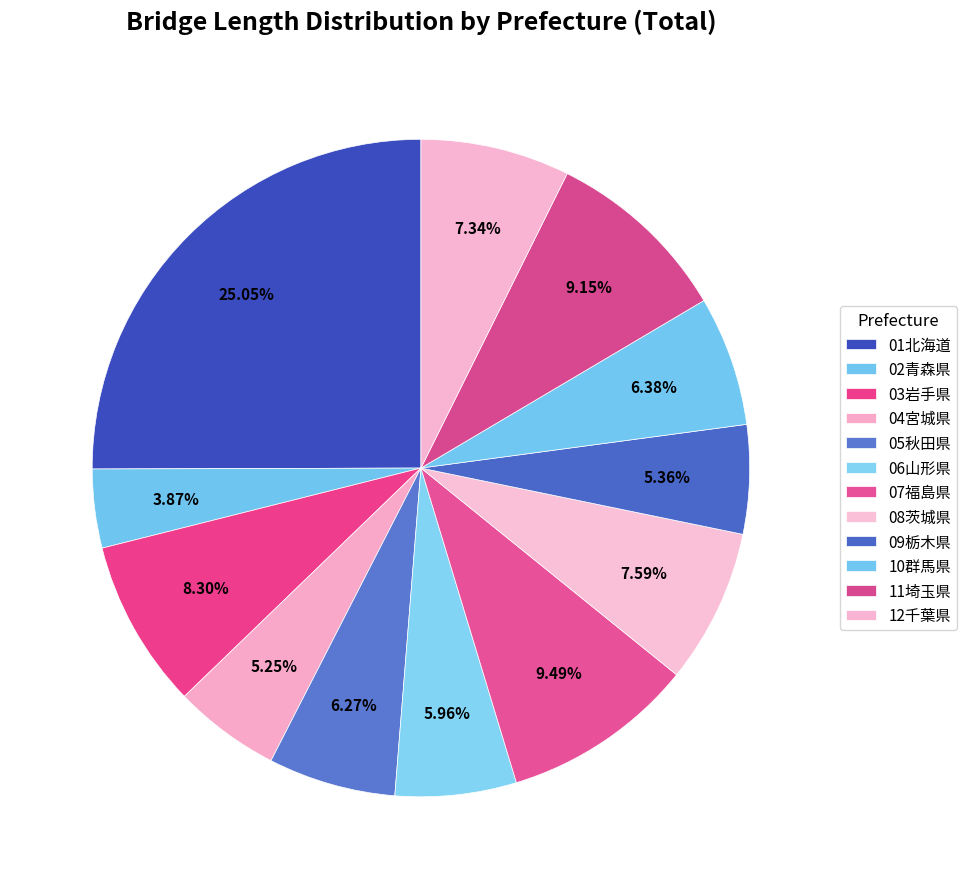

Approximately how many times larger is the value at 11埼玉県 compared to 03岩手県?

1.1